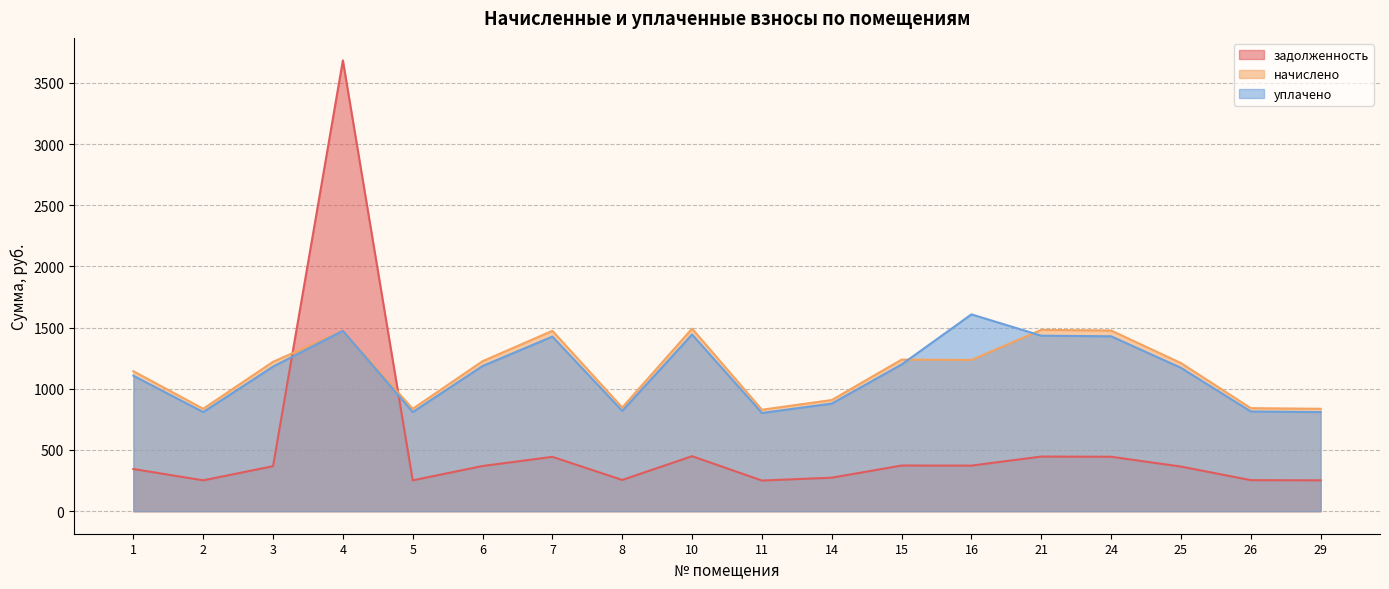

Where is уплачено nearest to the value 1205?

15